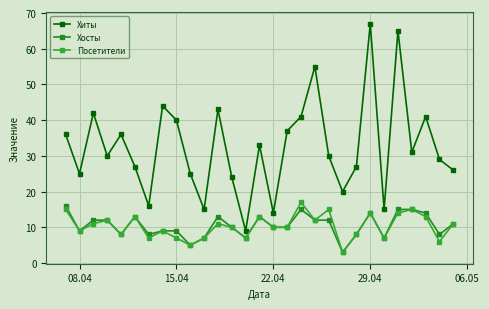

Is this an area chart (filled region under the line)?

No